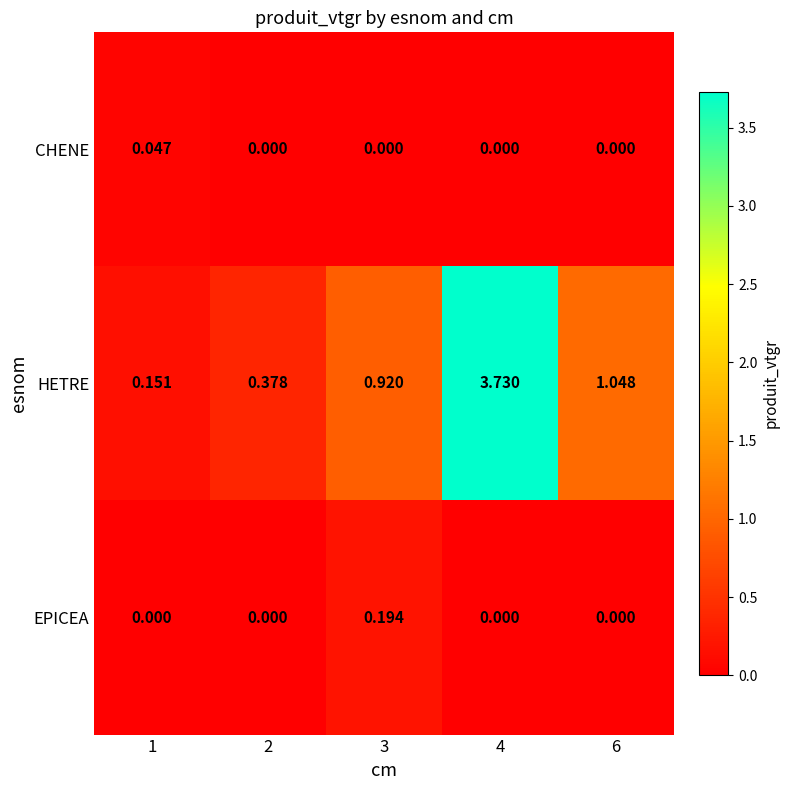

Between 2 and 3, which series saw the biggest shift?

HETRE